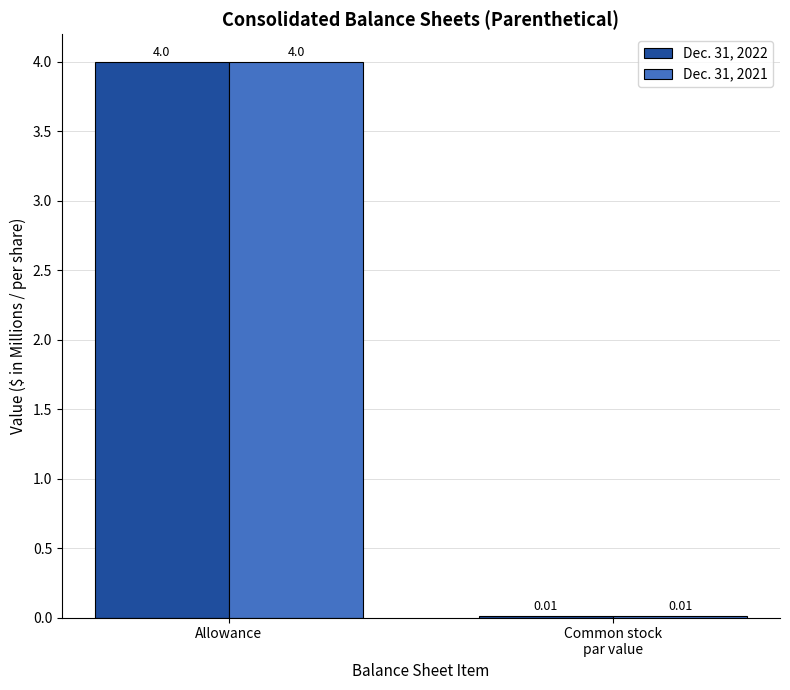

At which label does Dec. 31, 2021 reach its peak?

Allowance